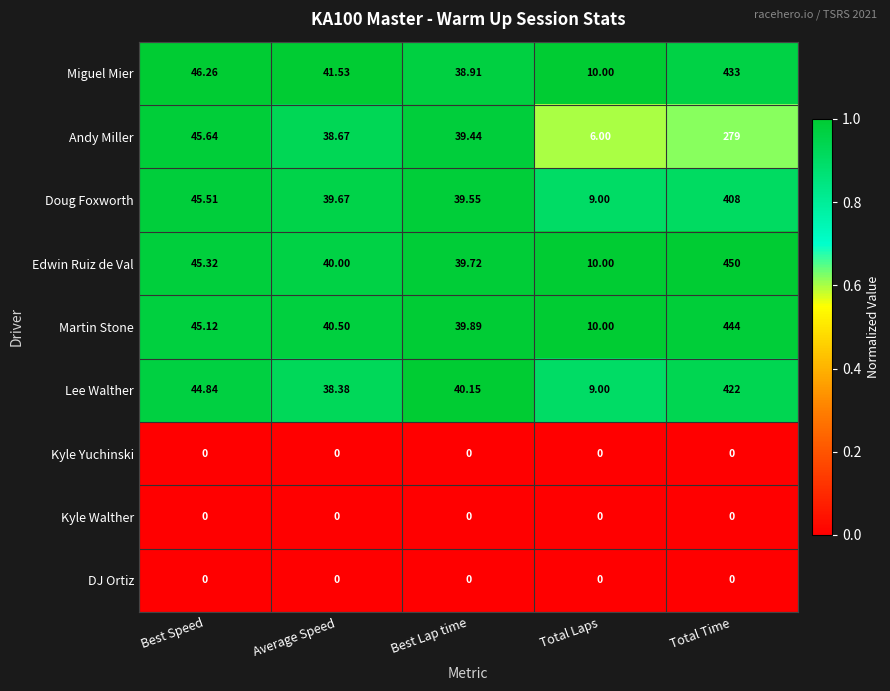

Which series has the largest range (max minus min)?

Edwin Ruiz de Val